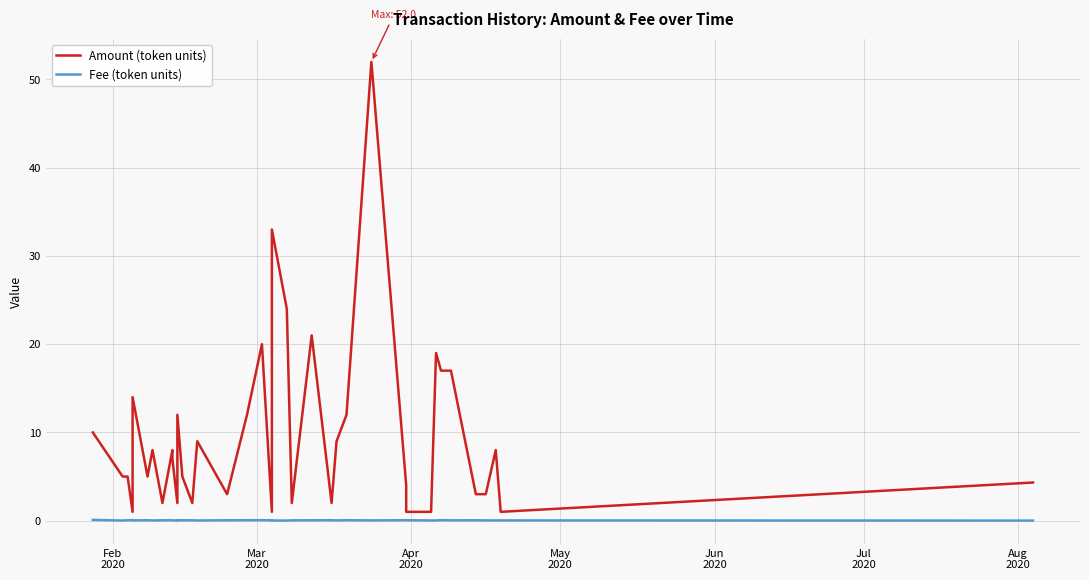

List the series in order of their overall mean, lowest first.

Fee (token units), Amount (token units)